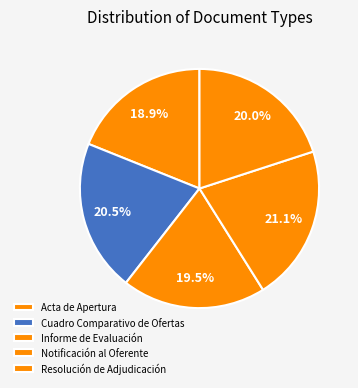

Count the number of slices in the pie.

5